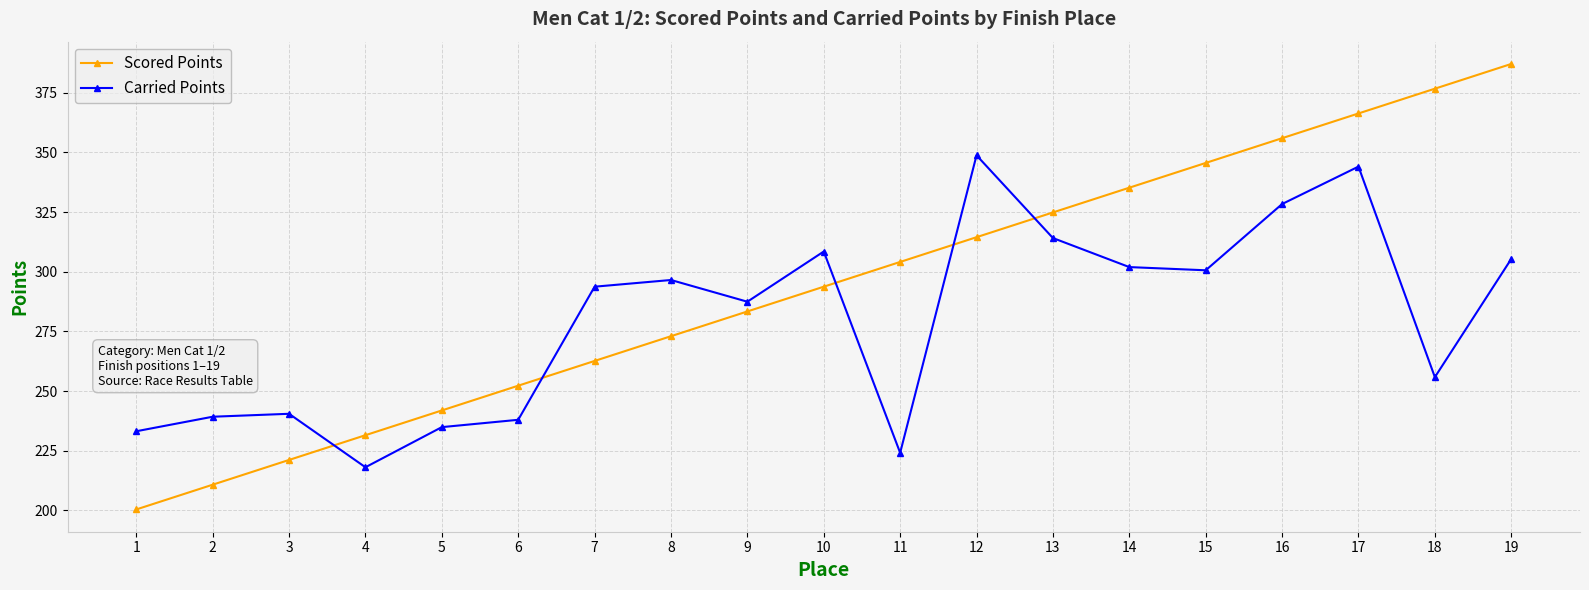

What is the sum of all Carried Points values?

5313.9